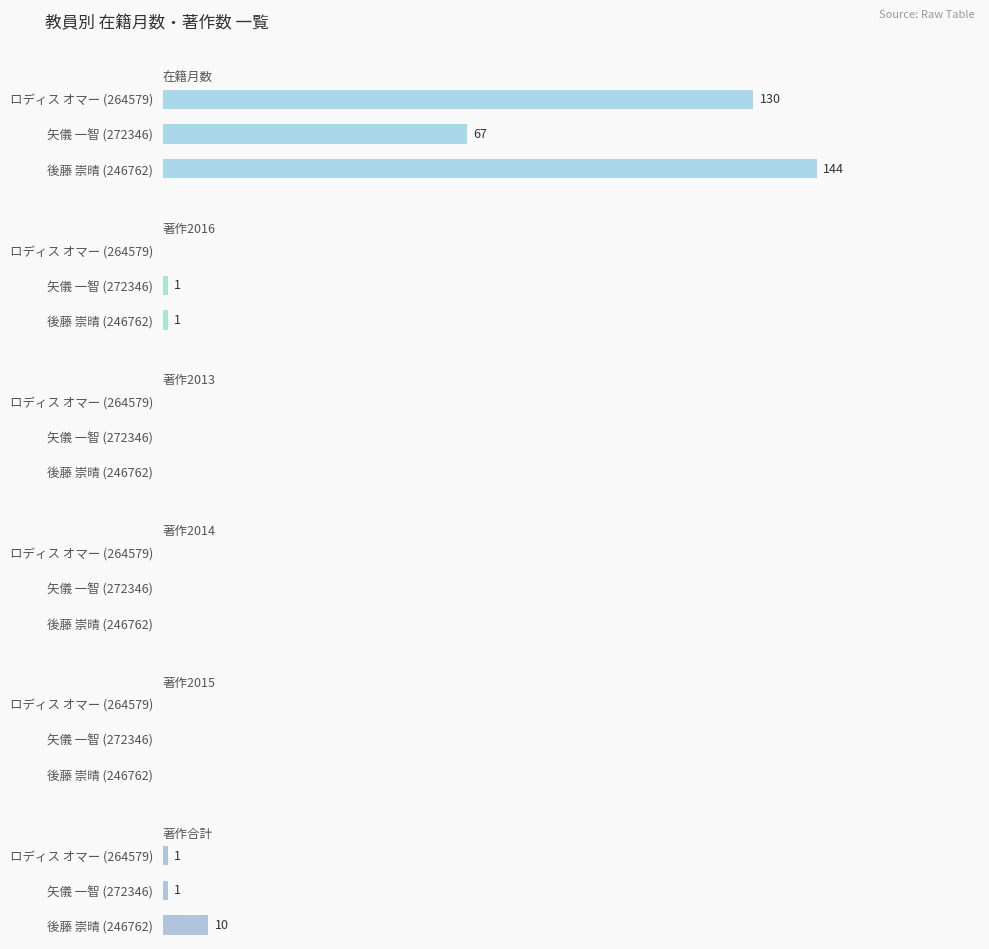

What is the value of the 著作2013 bar at the 2nd from the left?

0.6